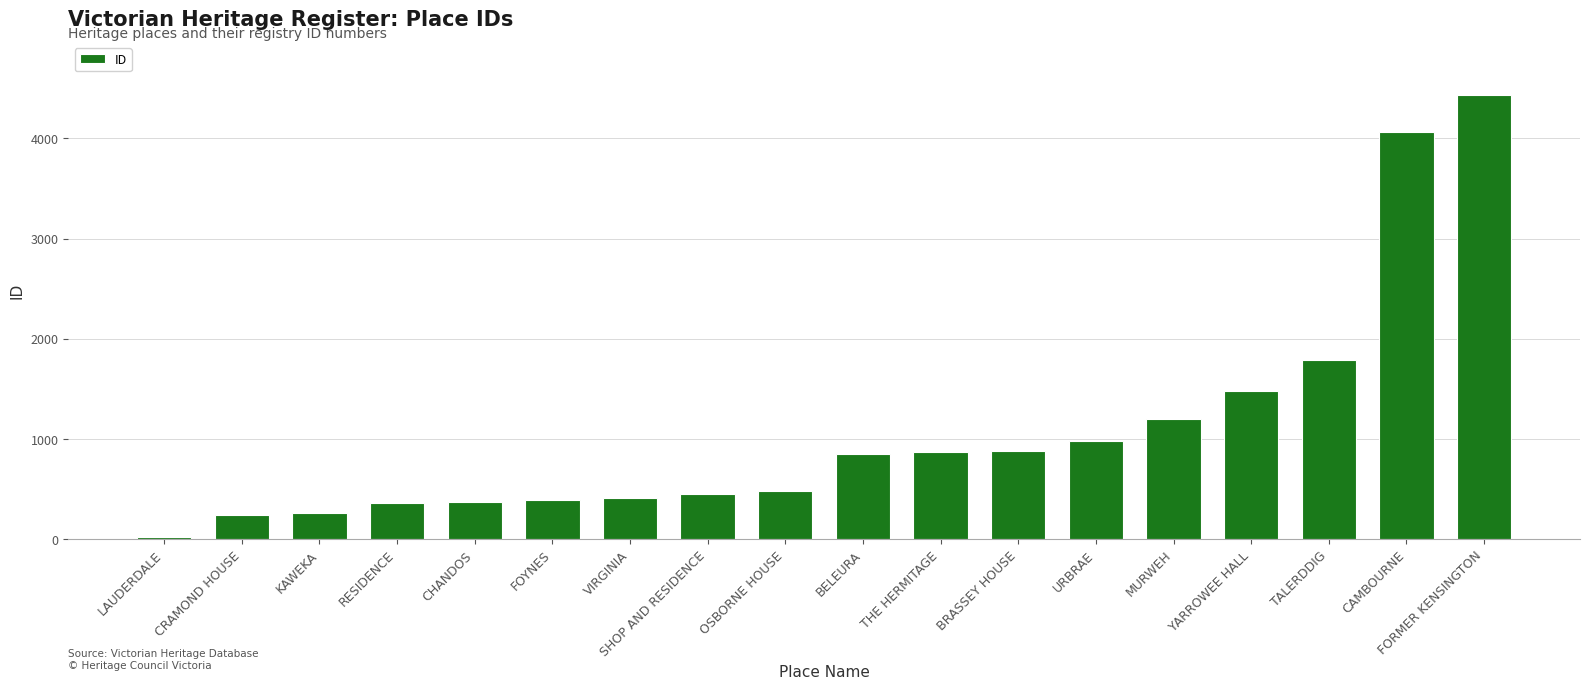

Read the value at RESIDENCE.

359